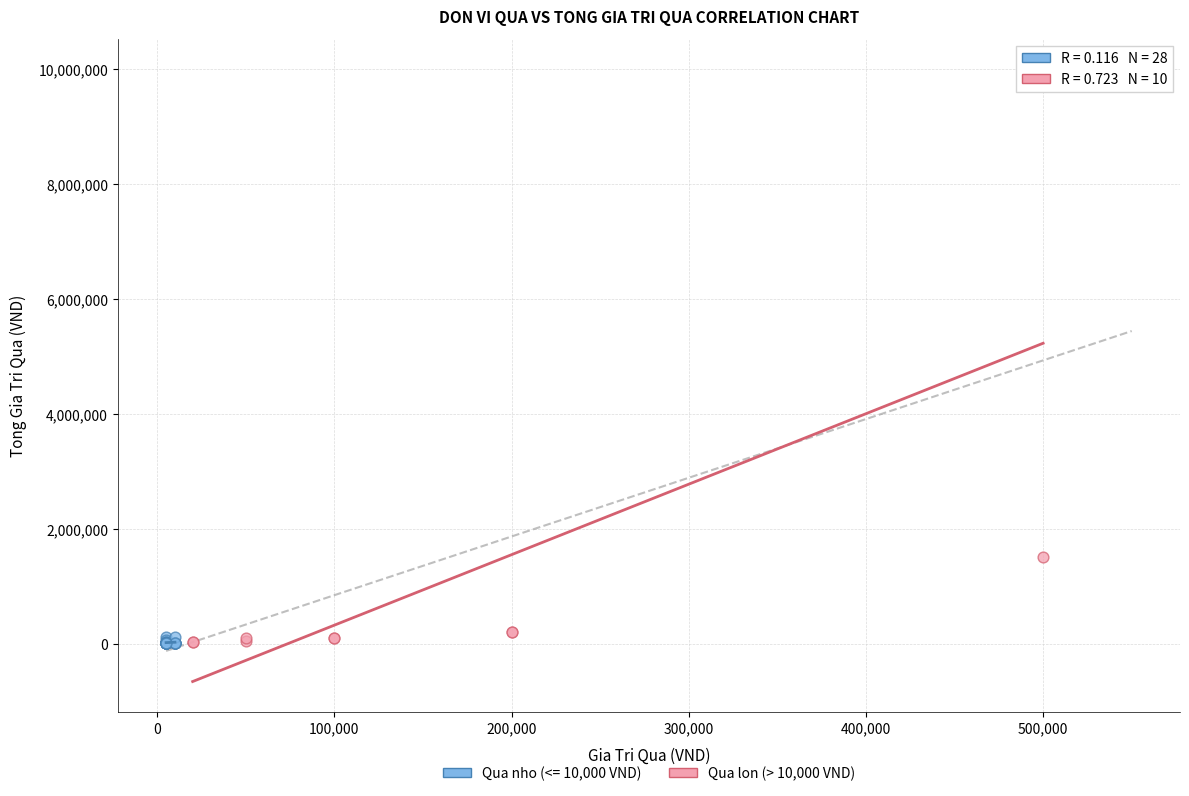

Which series has the largest Y range (max minus min)?

Qua lon (> 10,000 VND)